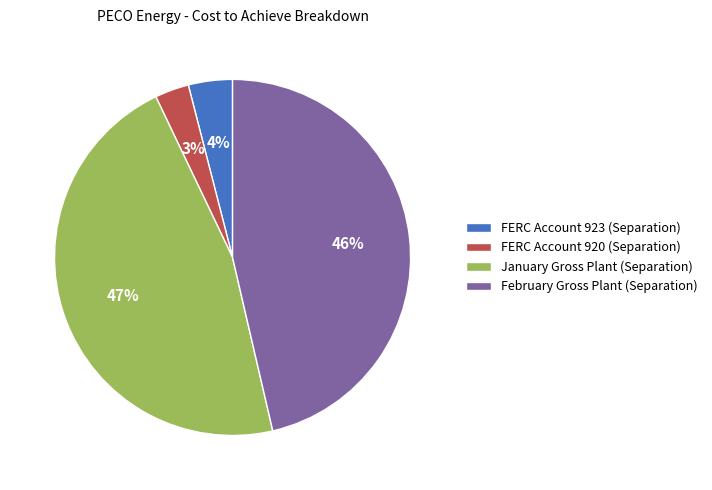

Is there any slice that represents more than half of the pie?

No